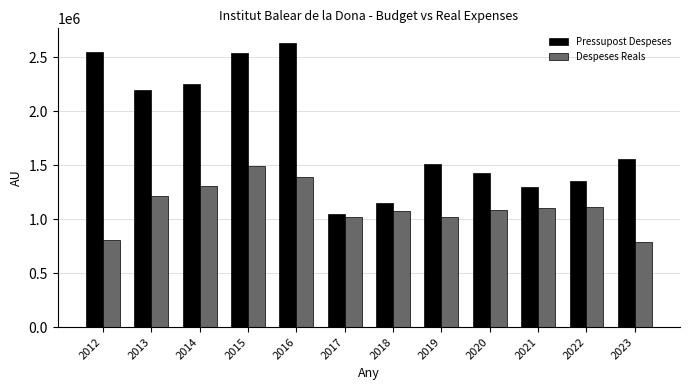

The value of Despeses Reals at 2020 is 482234.0. True or false?

False